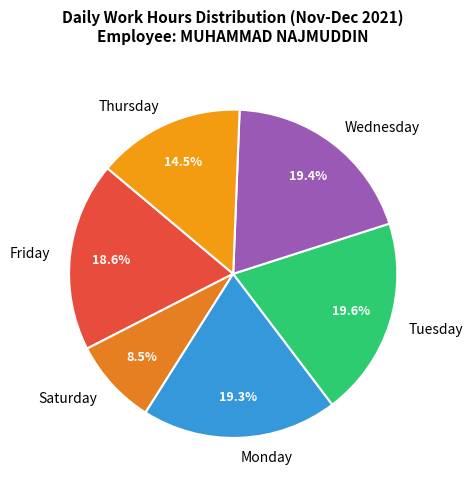

Do Friday and Saturday together represent more than half of the pie?

No